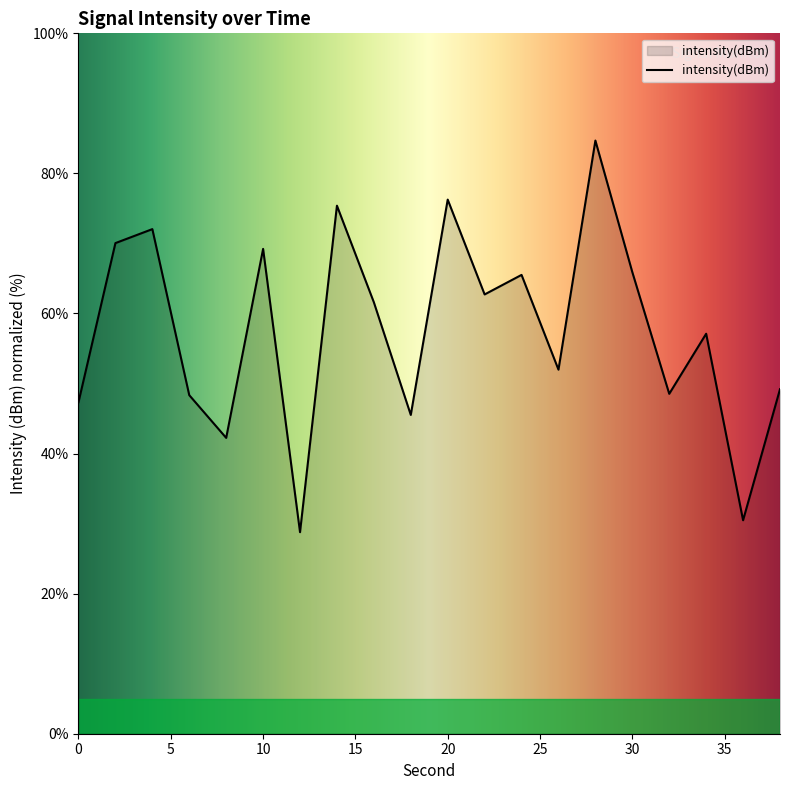

True or false: there are more than 1 points higher than both neighbors.

True